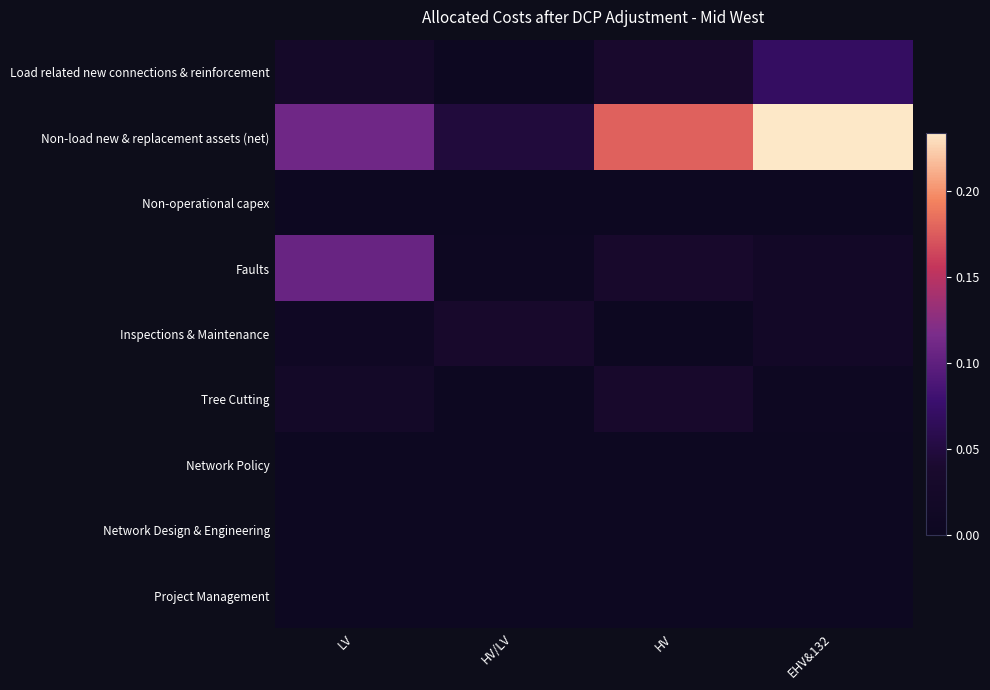

Which category has the highest value across all series?

EHV&132